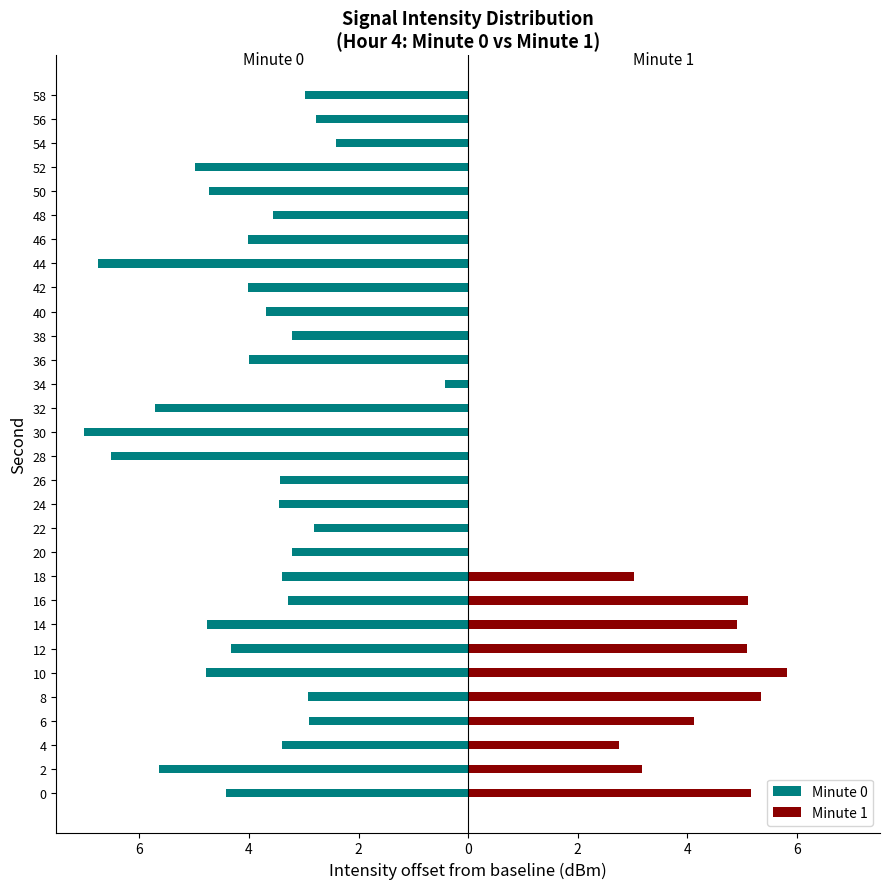

Between 17 and 23, which series saw the biggest shift?

Minute 0